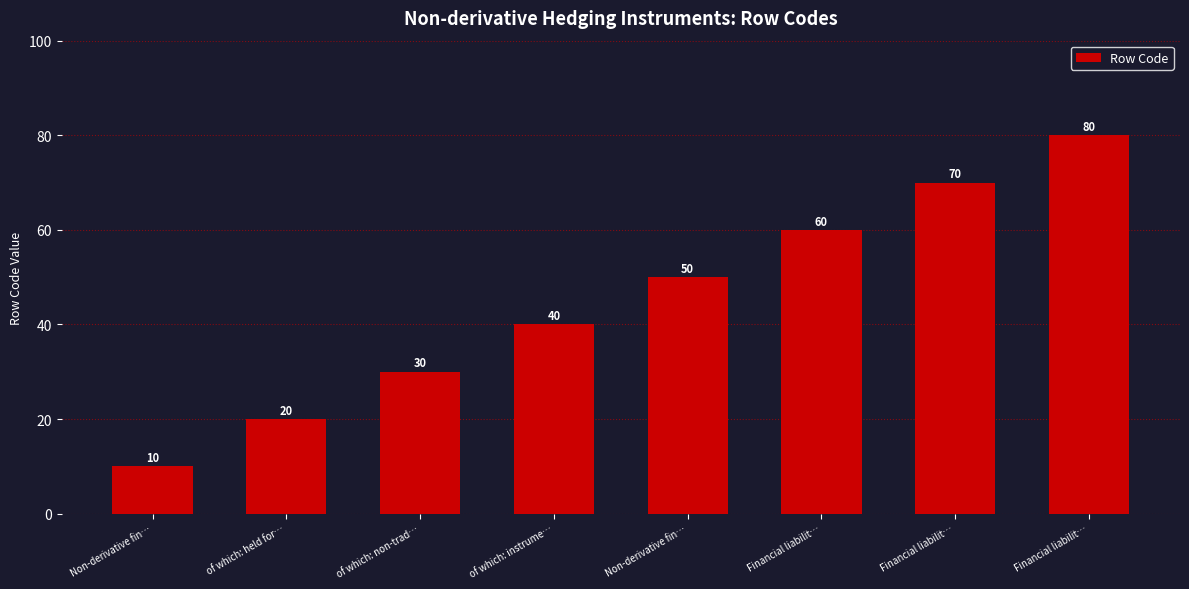

How many categories are shown in the chart?

8